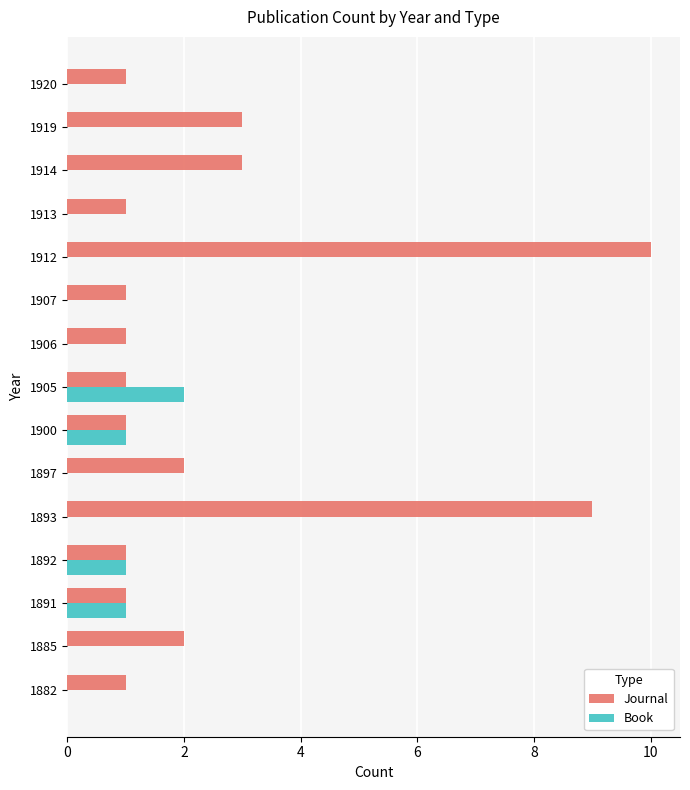

True or false: Journal has a value of 2 at 1914.

False